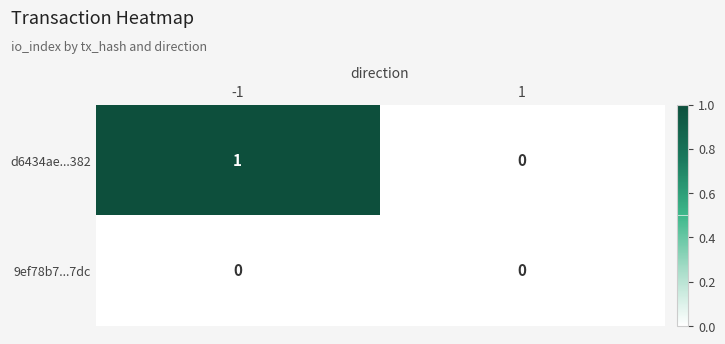

How many series are shown in this chart?

2